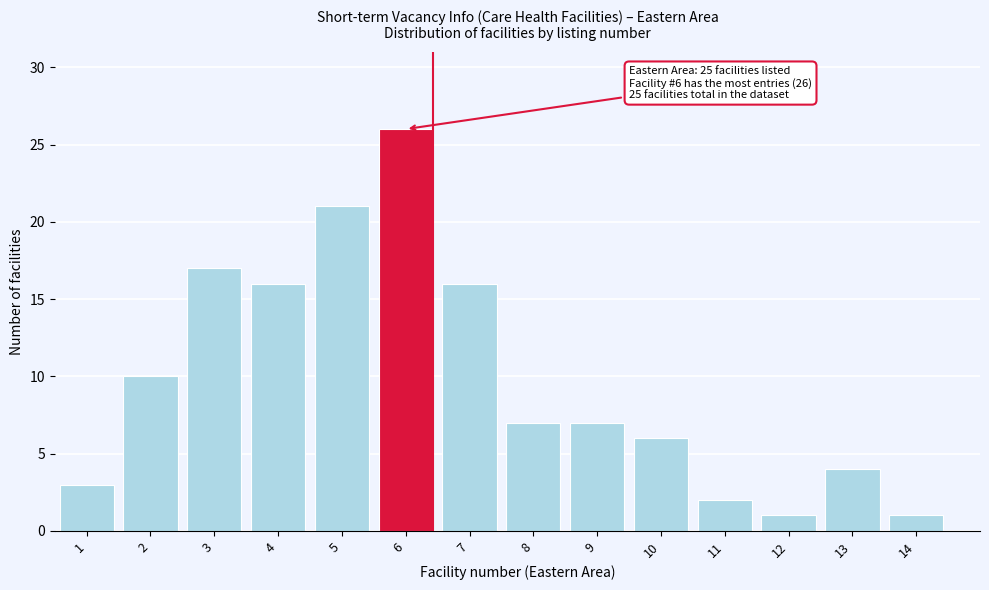

Reading left to right, extract all data points from this chart.

1=3	2=10	3=17	4=16	5=21	6=26	7=16	8=7	9=7	10=6	11=2	12=1	13=4	14=1